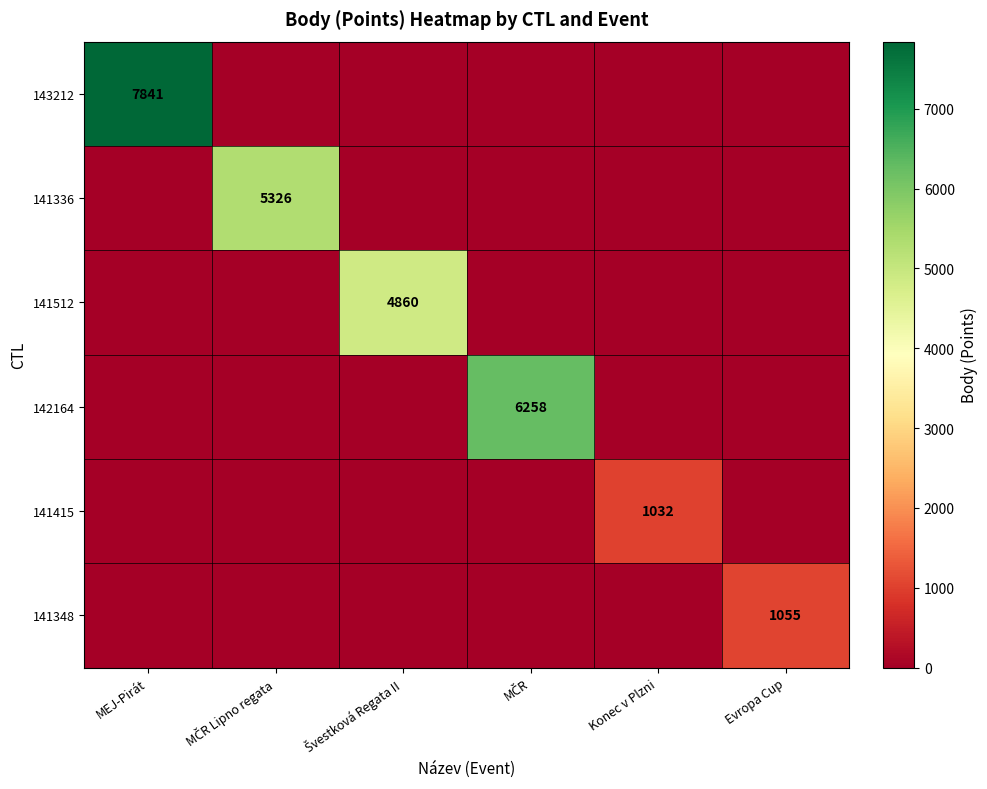

The 143212 series shows 7841 at MEJ-Pirát. True or false?

True